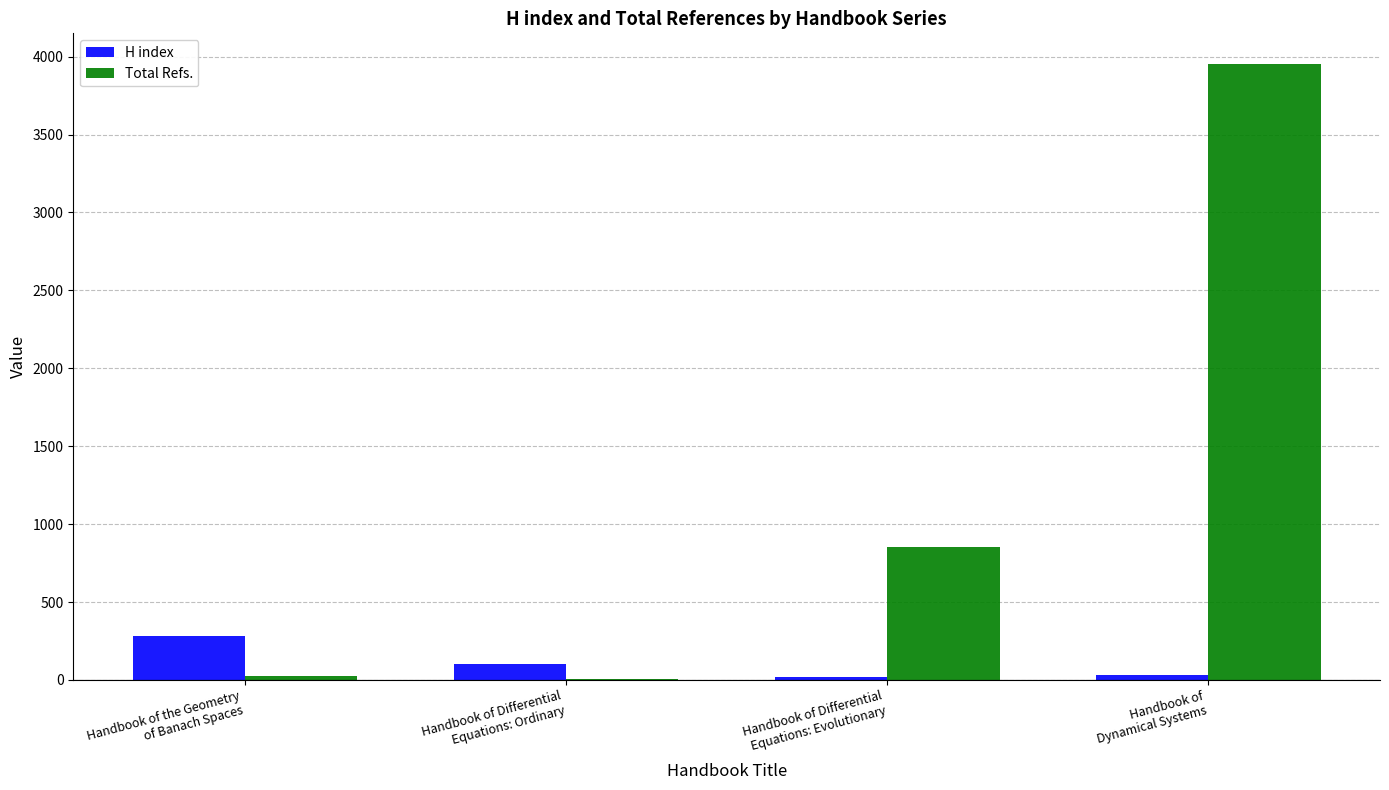

What is the maximum value for H index?

285